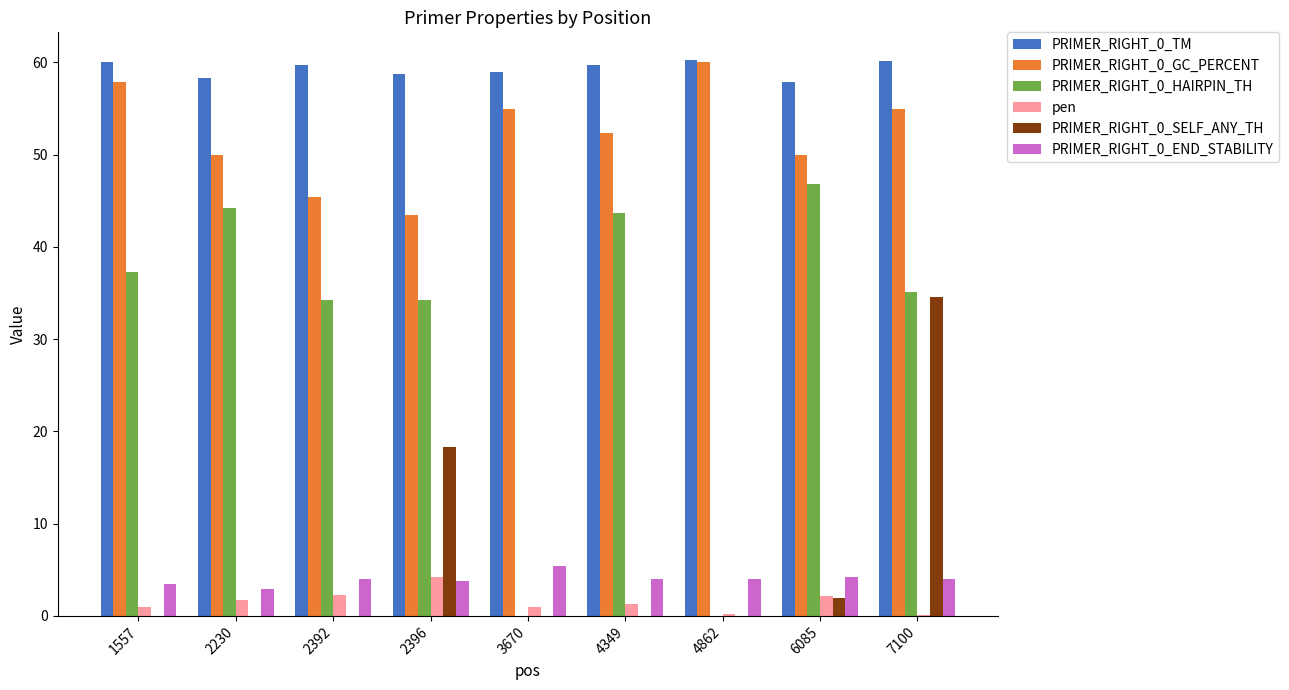

What is the sum of all PRIMER_RIGHT_0_GC_PERCENT values?

469.2